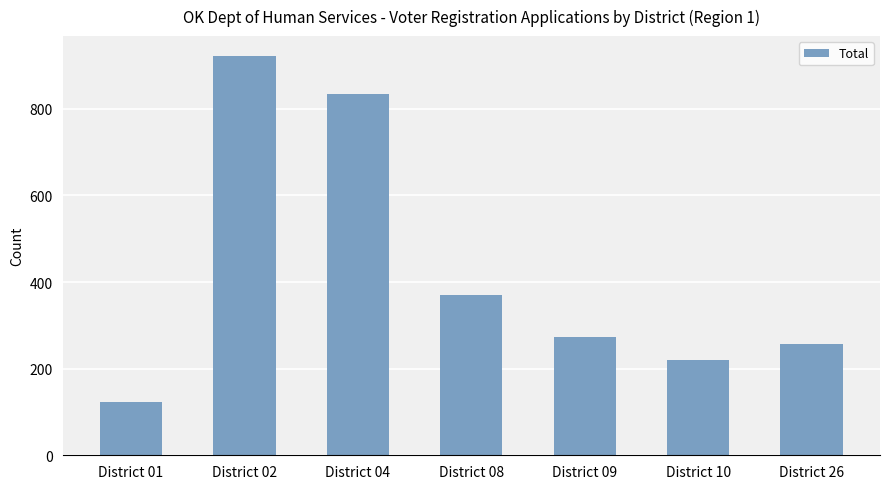

Between District 09 and District 04, which is larger?

District 04